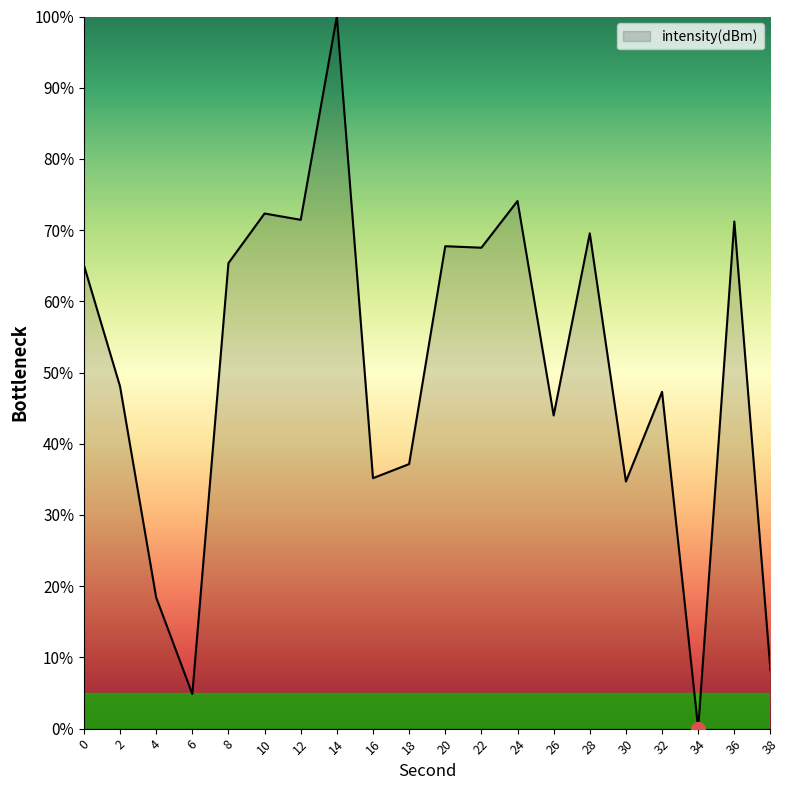

How many lines are shown in the chart?

1